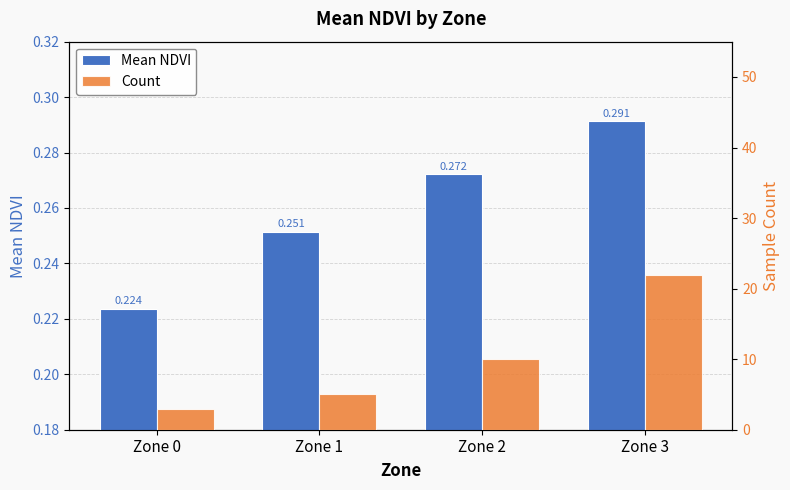

What is the difference between the highest and lowest values at Zone 2?

9.7